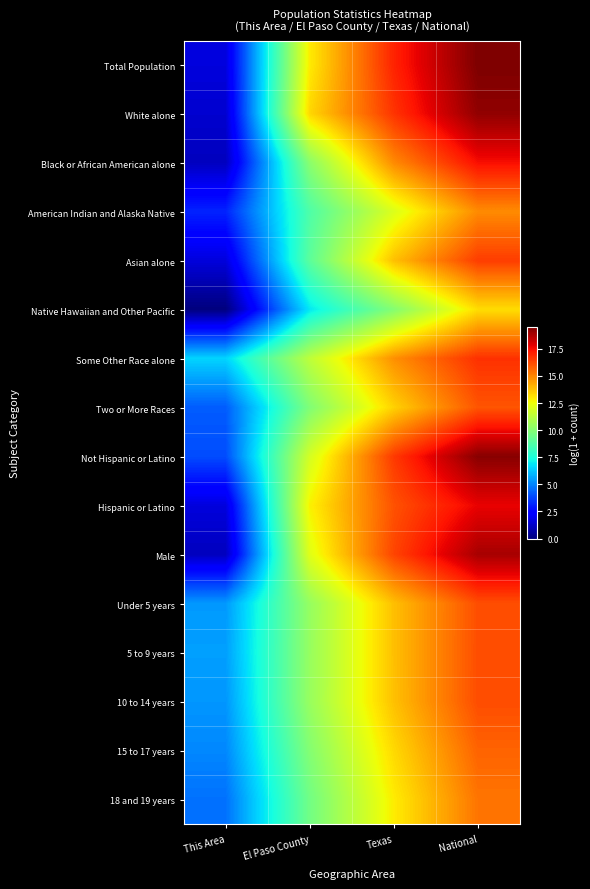

What is the maximum value shown in the chart?

19.5